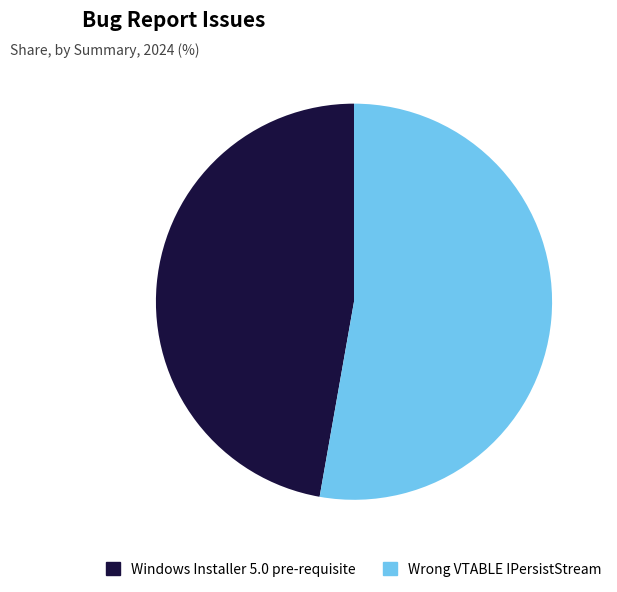

Rank the categories by value from highest to lowest.

Wrong VTABLE IPersistStream, Windows Installer 5.0 pre-requisite